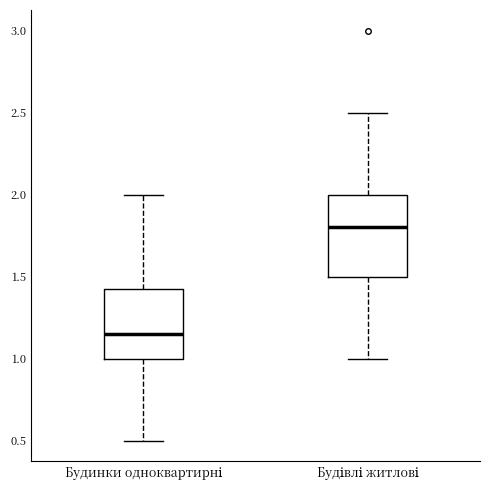

Reading left to right, transcribe this box plot: for each box, give where its median line is, the range the box spans, and where its two whiskers end, as read against the y-axis. The values are not printed on the chart, so give them approximately, as read against the axis.

Будинки одноквартирні: median 1.15, box 1.00 to 1.45, whiskers 0.50 to 2.00
Будівлі житлові: median 1.80, box 1.50 to 2.00, whiskers 1.00 to 2.50